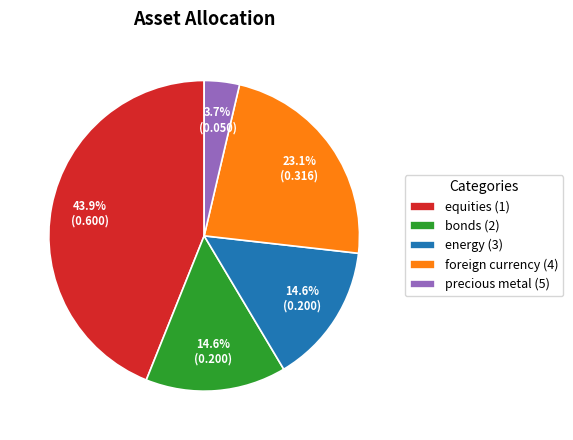

Do foreign currency (4) and precious metal (5) together represent more than half of the pie?

No